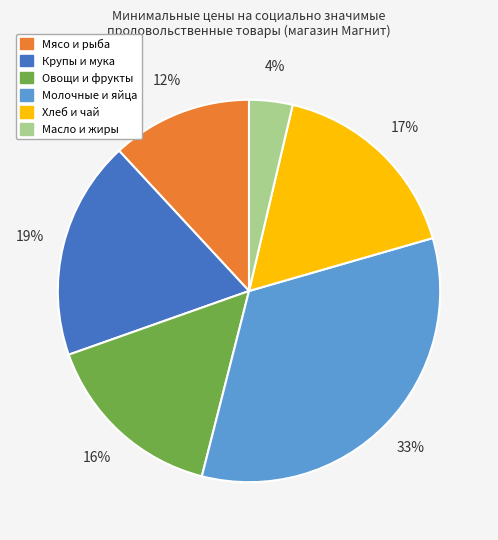

Is there a majority slice in this chart?

No